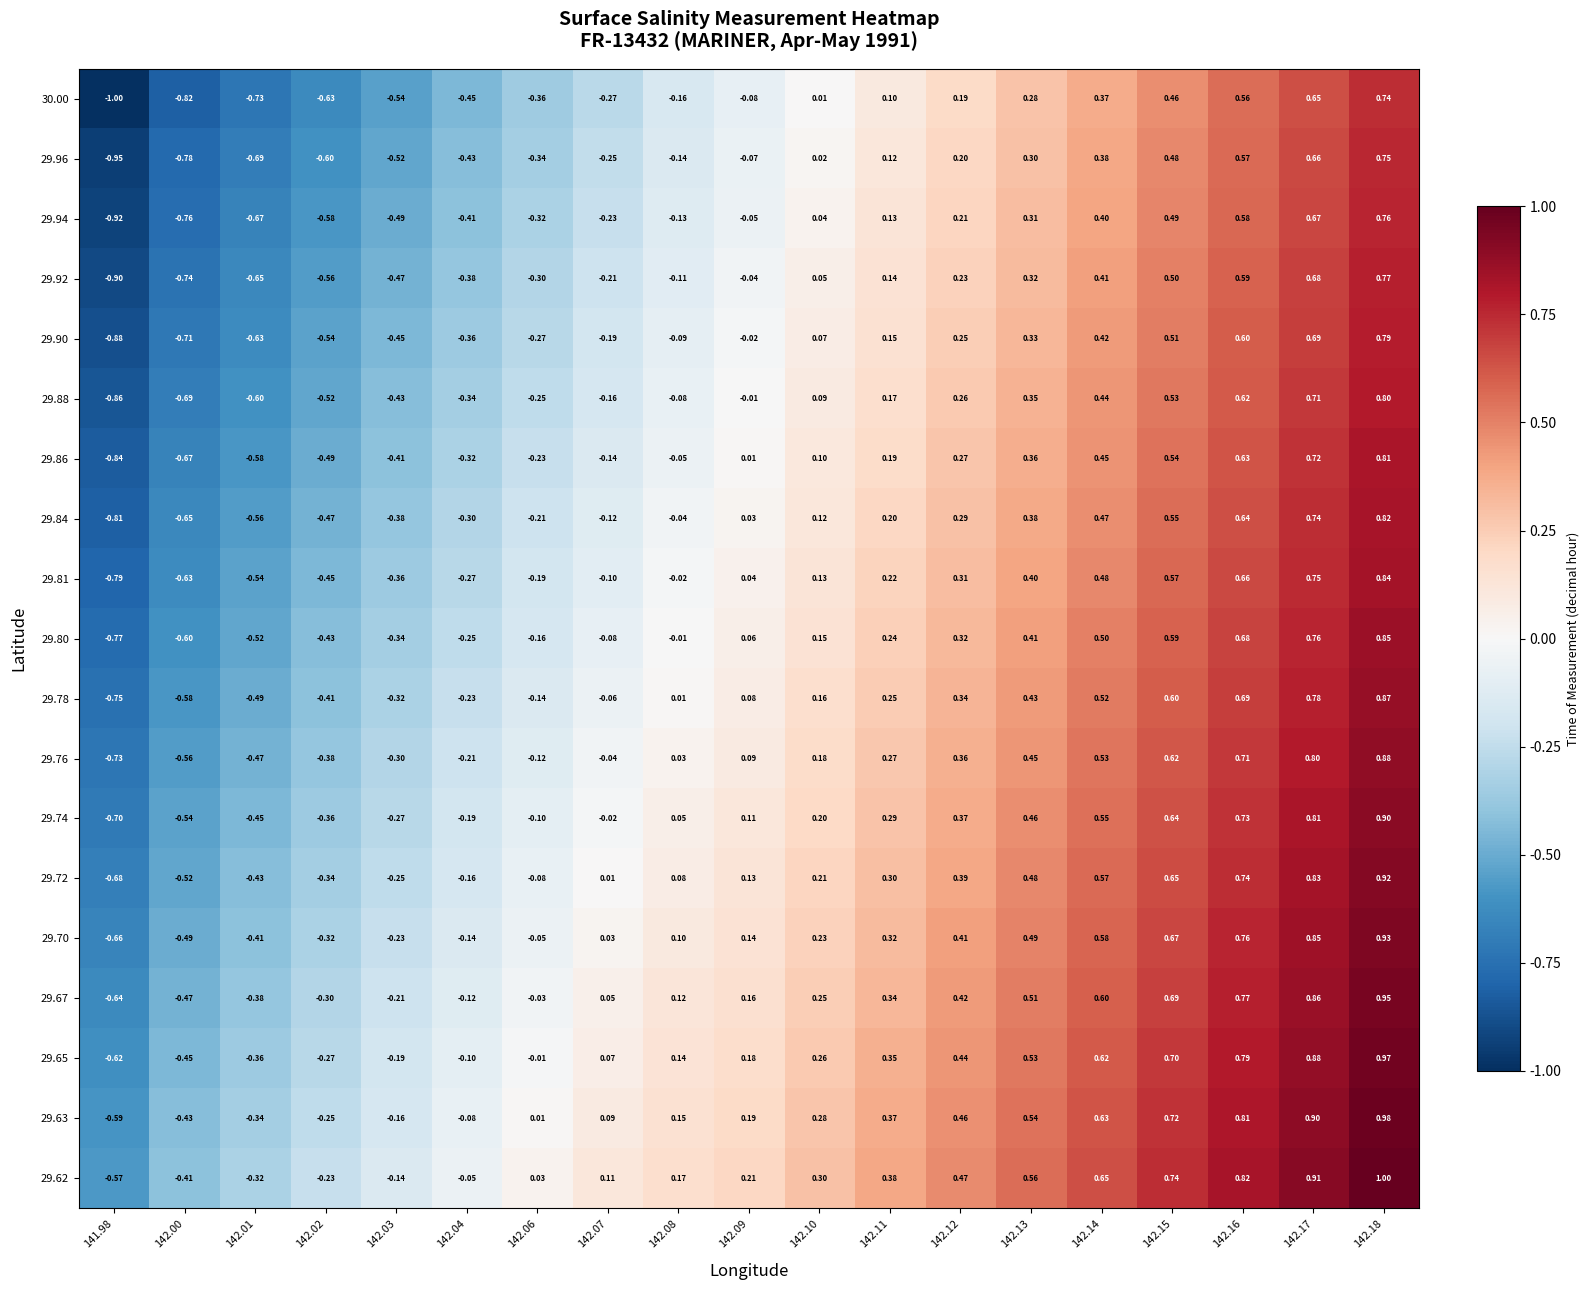

What is the spread (max minus min) of values at 142.12?

0.3